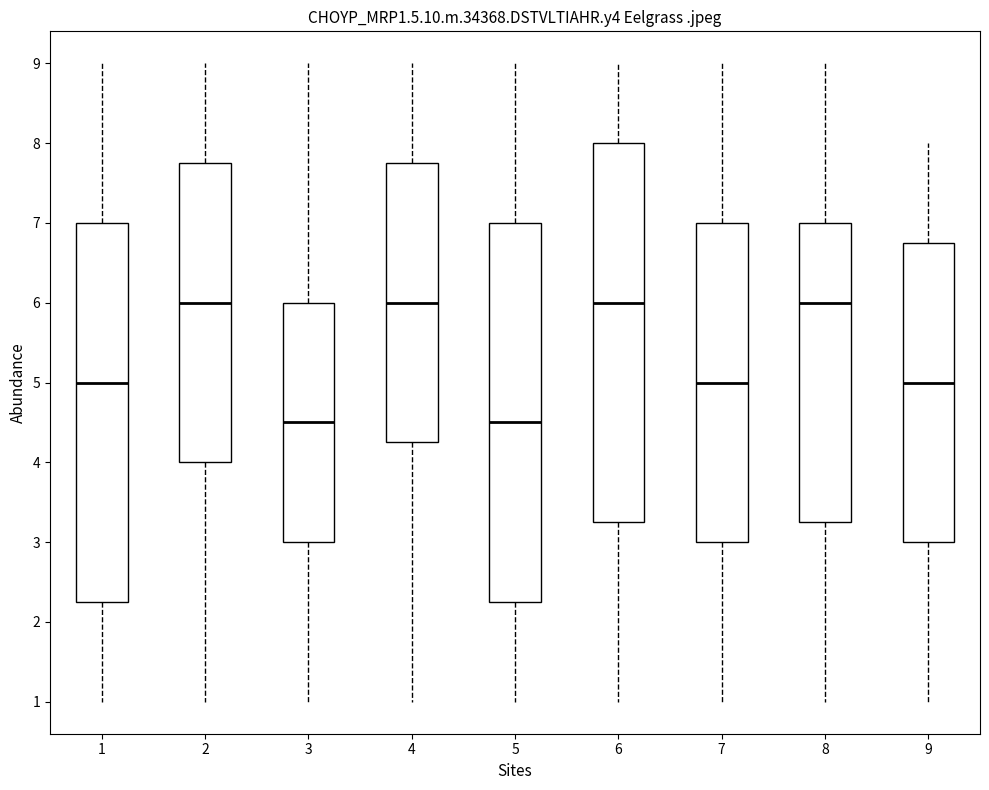

Reading left to right, read every box against the y-axis: the position of its median line, the range the box covers, and the ends of its whiskers. The values are not printed on the chart, so give them approximately, as read against the axis.

1: median 5.0, box 2.3 to 7.0, whiskers 1.0 to 9.0
2: median 6.0, box 4.0 to 7.8, whiskers 1.0 to 9.0
3: median 4.5, box 3.0 to 6.0, whiskers 1.0 to 9.0
4: median 6.0, box 4.3 to 7.8, whiskers 1.0 to 9.0
5: median 4.5, box 2.3 to 7.0, whiskers 1.0 to 9.0
6: median 6.0, box 3.3 to 8.0, whiskers 1.0 to 9.0
7: median 5.0, box 3.0 to 7.0, whiskers 1.0 to 9.0
8: median 6.0, box 3.3 to 7.0, whiskers 1.0 to 9.0
9: median 5.0, box 3.0 to 6.8, whiskers 1.0 to 8.0